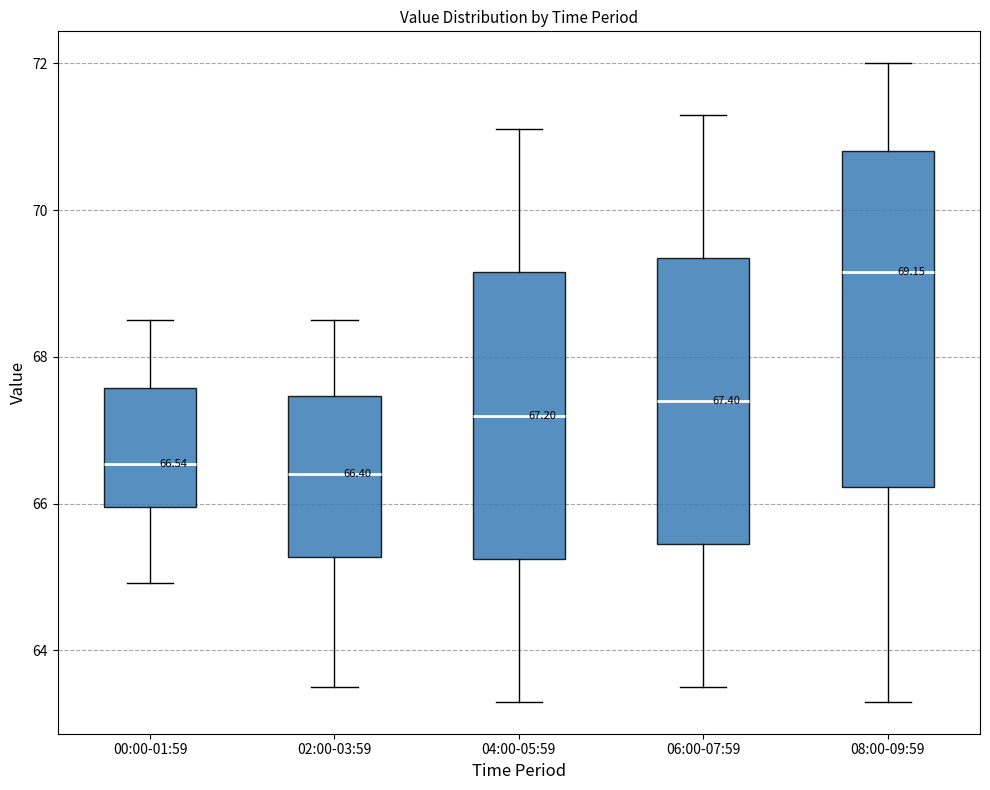

Comparing the boxes themselves (not the whiskers), which one is the tallest?

08:00-09:59